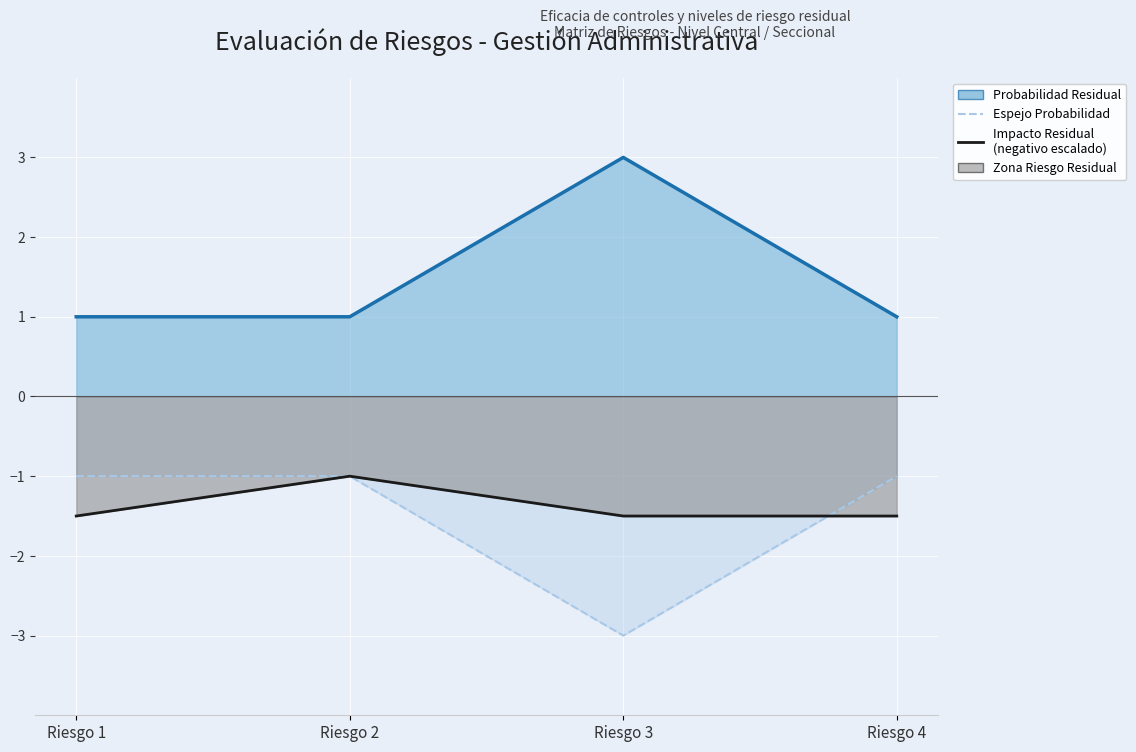

What value does the Impacto Residual series have at Riesgo 1?

-1.5